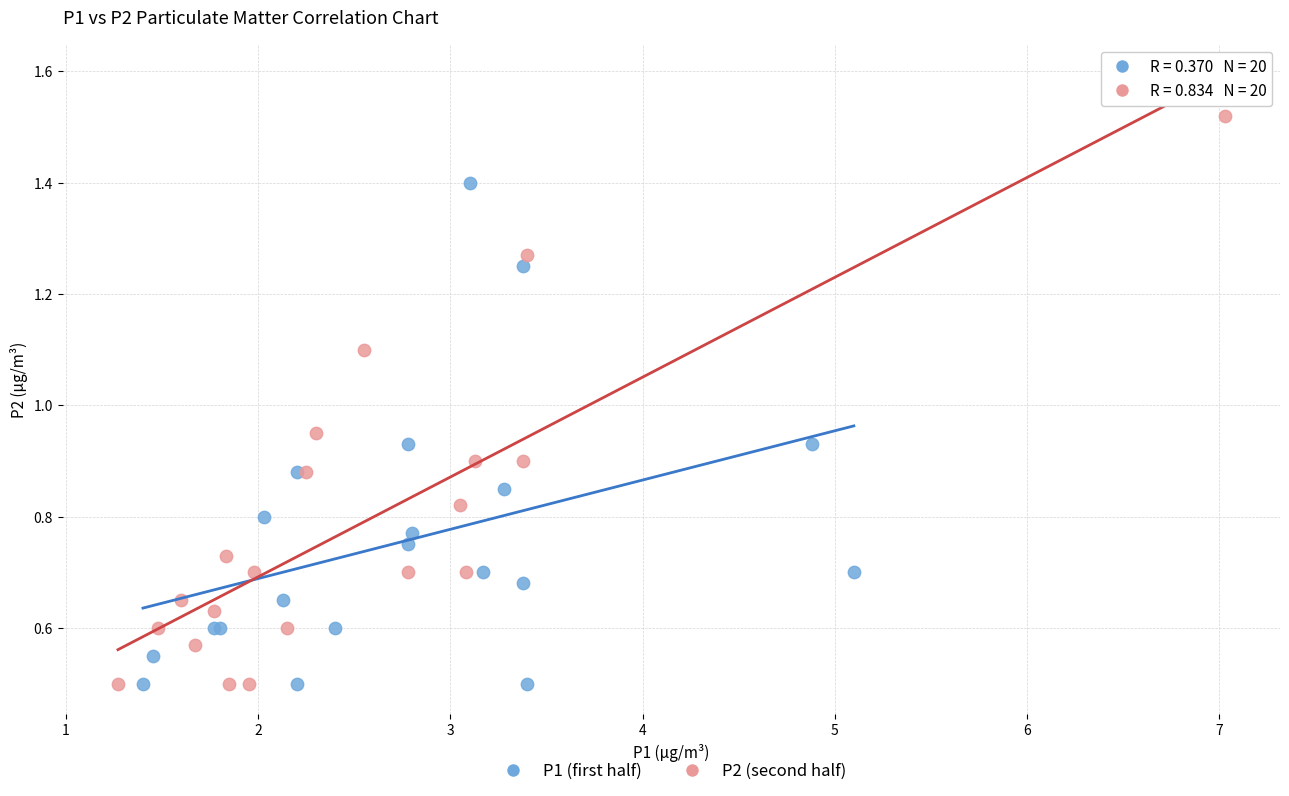

Which series contains the highest Y value?

P2 (second half)